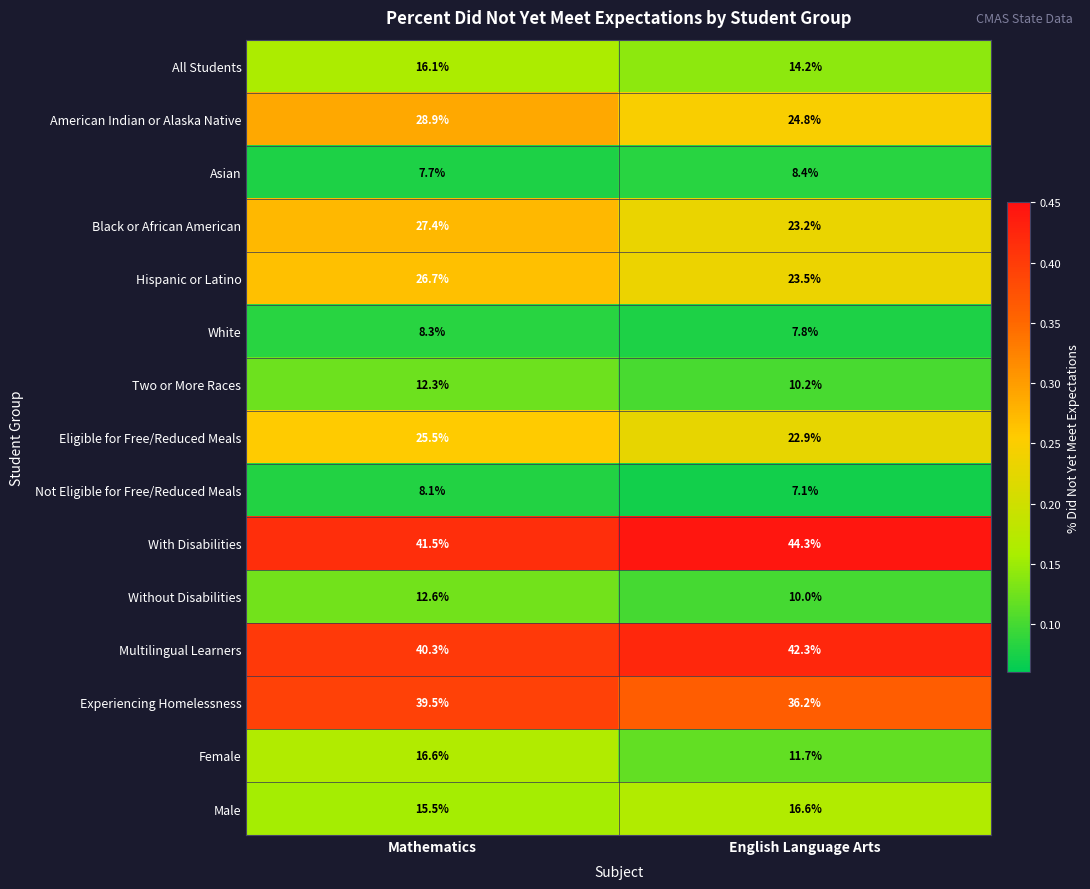

Which series has the largest total across all categories?

With Disabilities